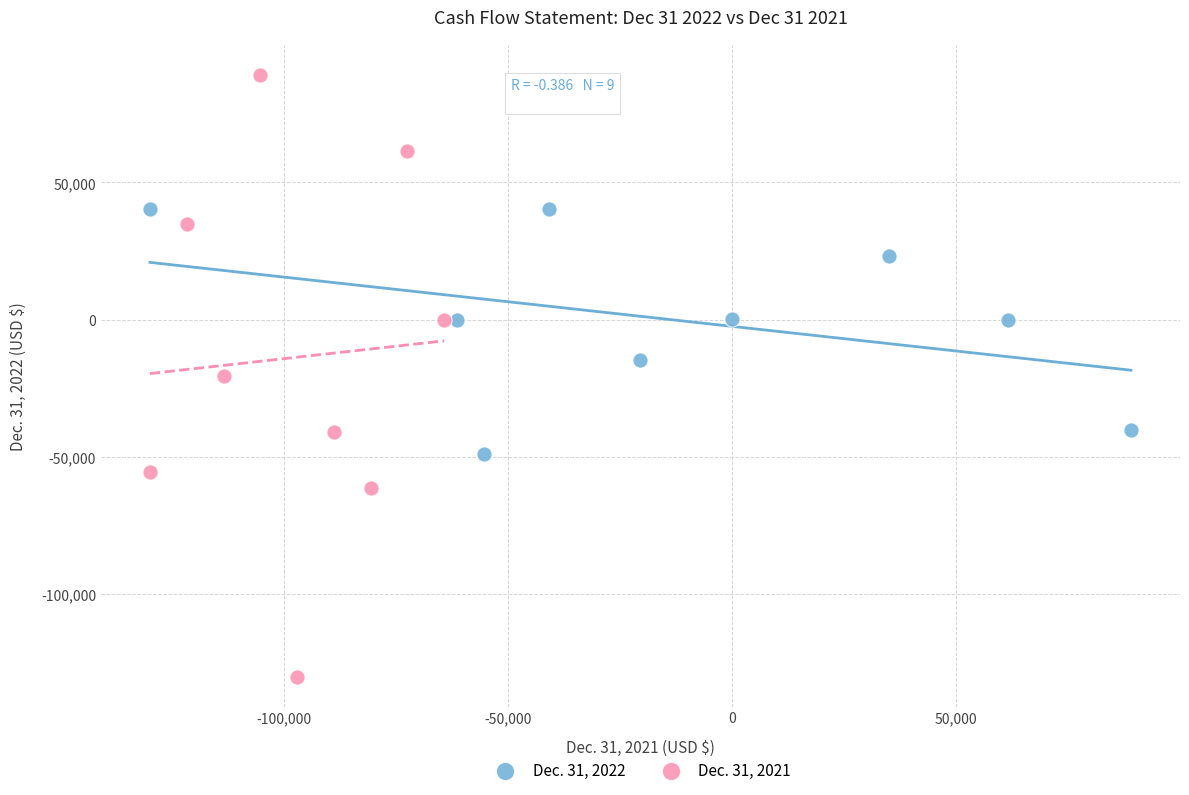

Which series contains the highest Y value?

Dec. 31, 2021